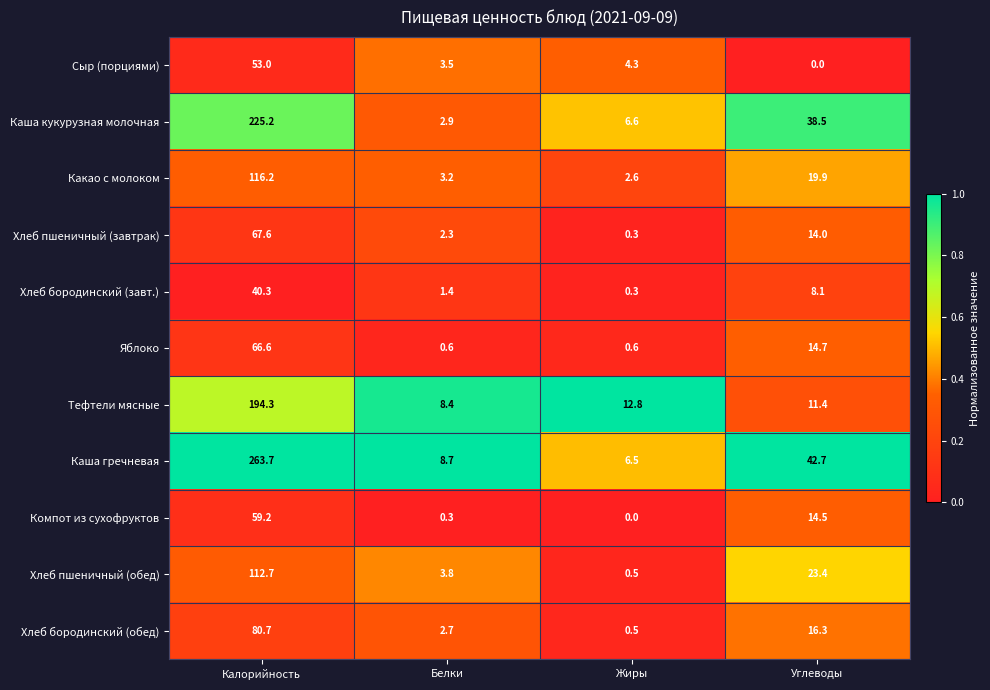

Which series has the largest total across all categories?

Каша гречневая